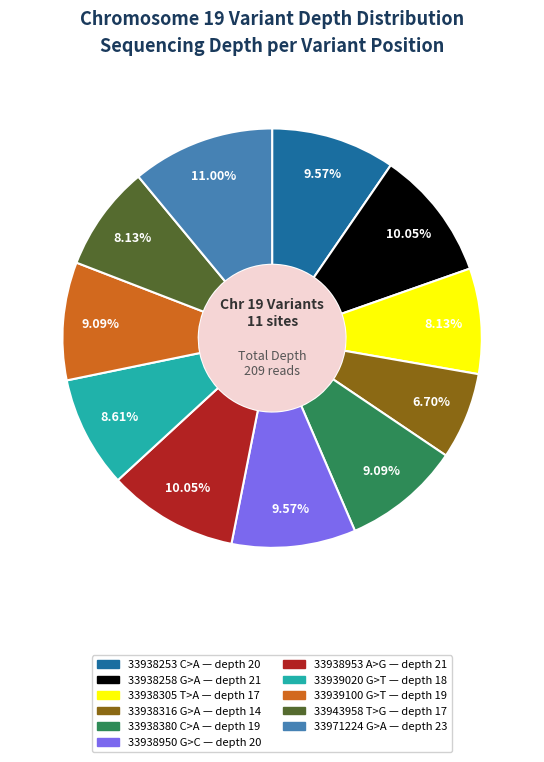

The 33938305 T>A slice represents 8% of the pie. True or false?

True